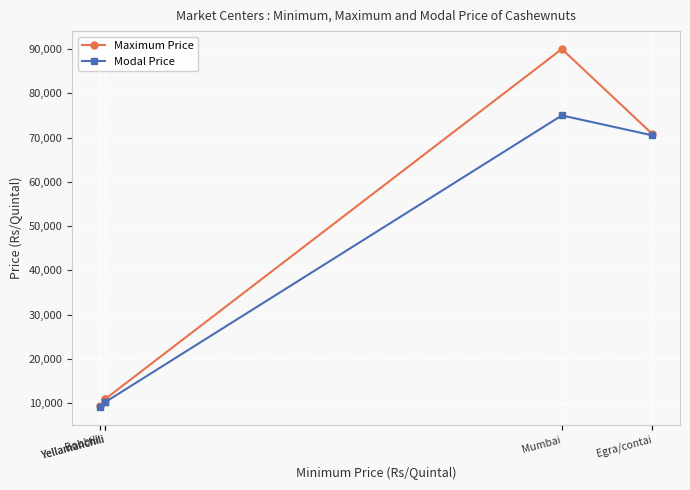

What is the value of the Maximum Price point at the 2nd from the left?

11000